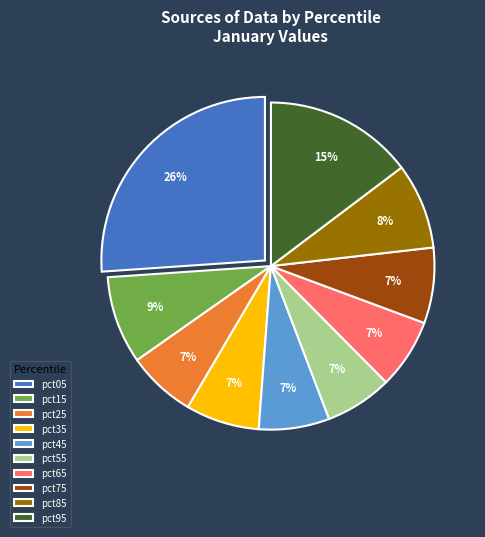

Which slice is the largest?

pct05